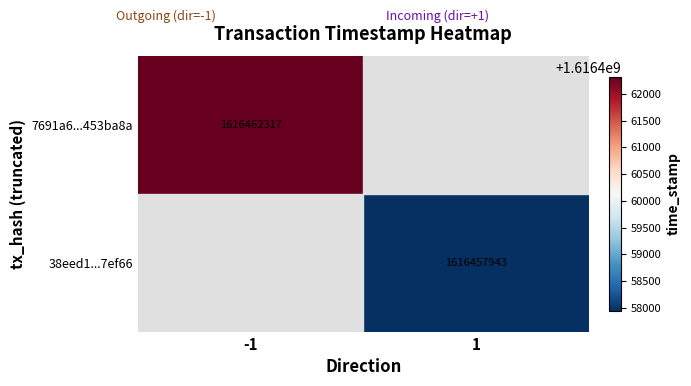

Is it true that 7691a6...453ba8a equals 1616462317 at -1?

True